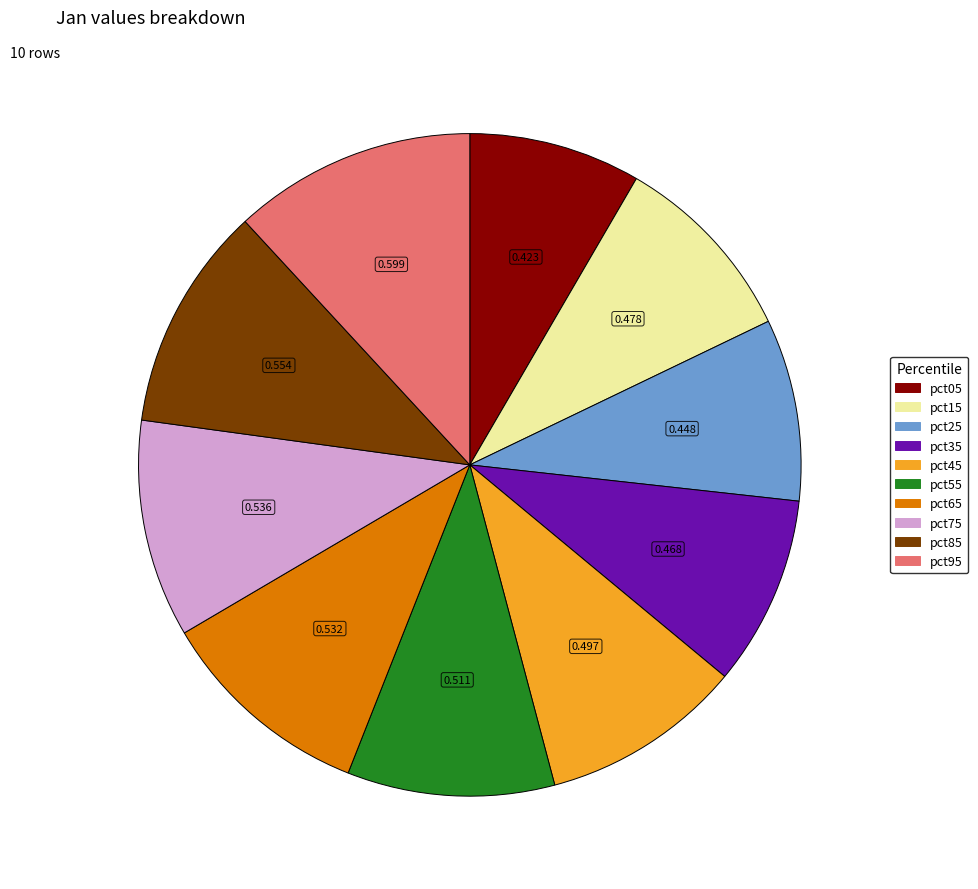

Is it true that pct85 is 4% of the pie?

False